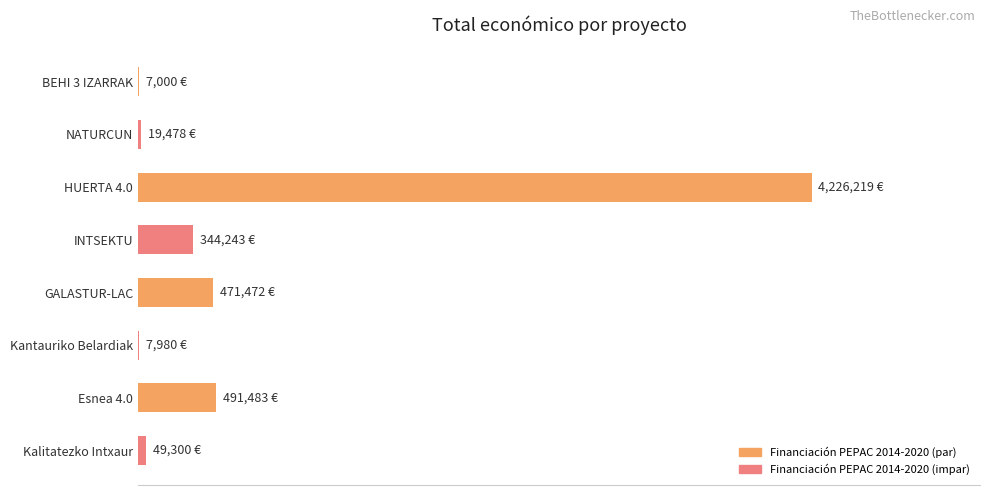

How many data points are less than 344243?

4